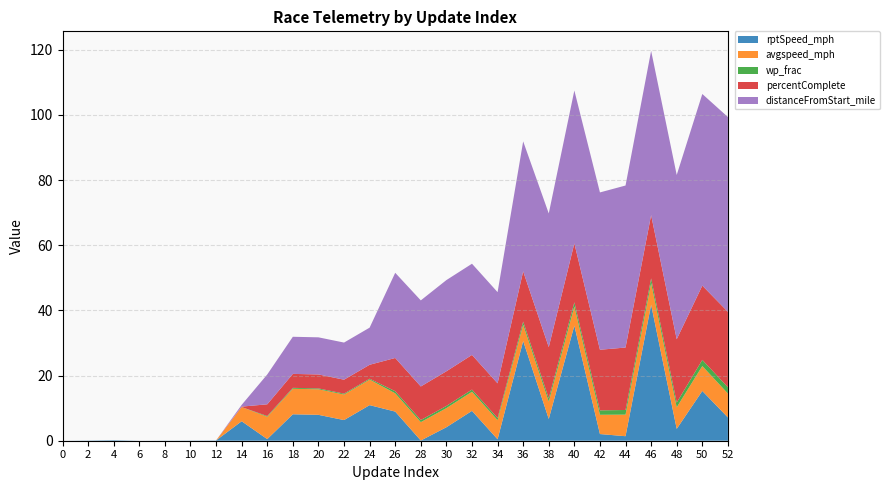

Reading left to right, what are all the values shown in this chart?

rptSpeed_mph: 0.0	0.1	0.2	0.0	0.0	0.1	0.1	6.0	0.5	8.1	7.9	6.3	10.9	8.9	0.1	4.1	9.2	0.4	30.6	6.7	35.3	2.0	1.4	41.7	3.6	15.3	7.1
avgspeed_mph: -0.0	-0.0	-0.0	-0.0	-0.0	-0.0	-0.0	4.3	6.9	7.8	7.8	7.8	7.8	5.6	5.6	5.9	5.9	5.9	5.0	5.3	5.9	5.9	6.6	6.6	6.6	7.6	7.3
wp_frac: 0.0	0.0	0.0	0.0	0.0	0.0	0.0	0.0	0.2	0.3	0.3	0.3	0.3	0.6	0.7	0.7	0.7	0.7	1.0	1.0	1.3	1.4	1.4	1.5	1.5	1.9	1.9
percentComplete: 0.0	0.0	0.0	0.0	0.0	0.0	0.0	0.1	3.6	4.3	4.3	4.3	4.3	10.2	10.3	10.6	10.6	10.6	15.4	15.7	18.1	18.6	19.2	19.4	19.4	22.8	23.2
distanceFromStart_mile: 0.0	0.0	0.0	0.0	0.0	0.0	0.0	0.5	9.2	11.4	11.4	11.4	11.4	26.1	26.4	28.0	28.0	28.0	39.9	41.0	46.9	48.3	49.7	50.4	50.4	58.8	59.8